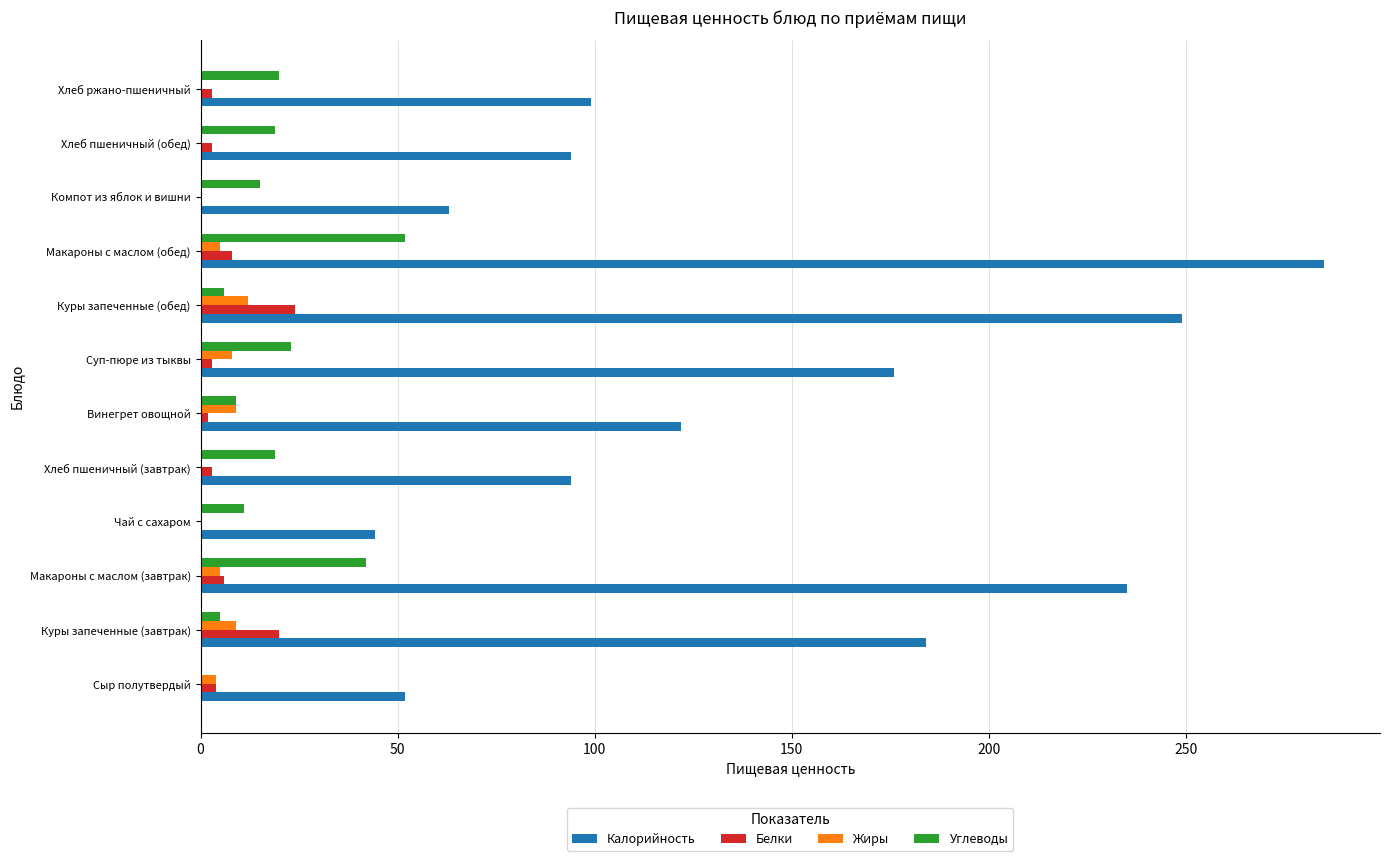

How many categories are shown in the chart?

12